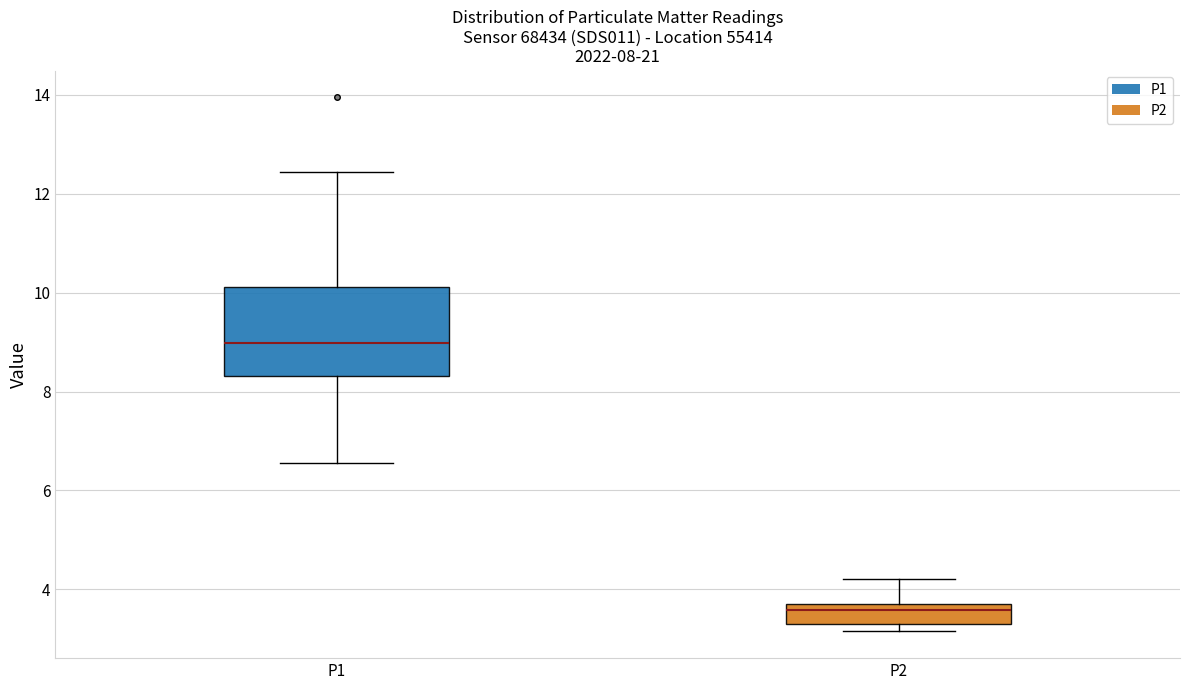

Which box's median line is the lowest?

P2